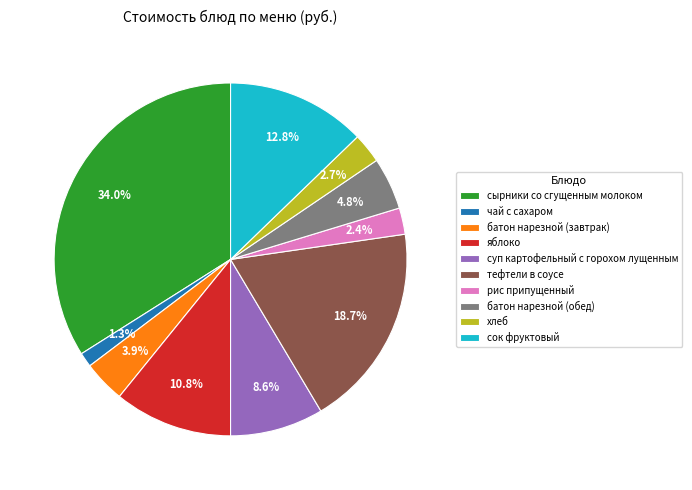

True or false: батон нарезной (завтрак) accounts for 4% of the total.

True